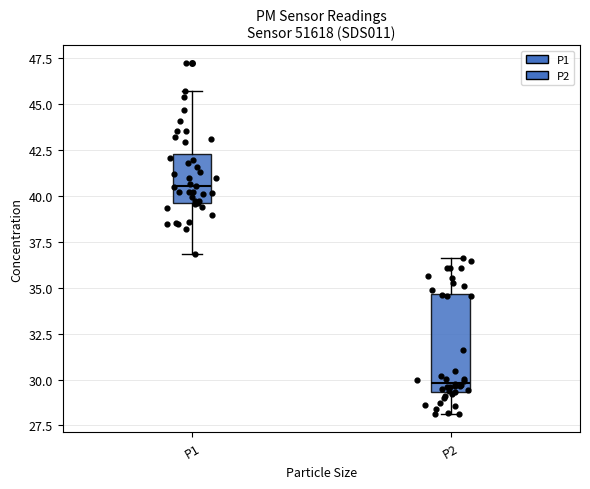

Where is the upper edge of the box for P2 on the y-axis? The values are not printed on the chart, so give them approximately, as read against the axis.

34.5